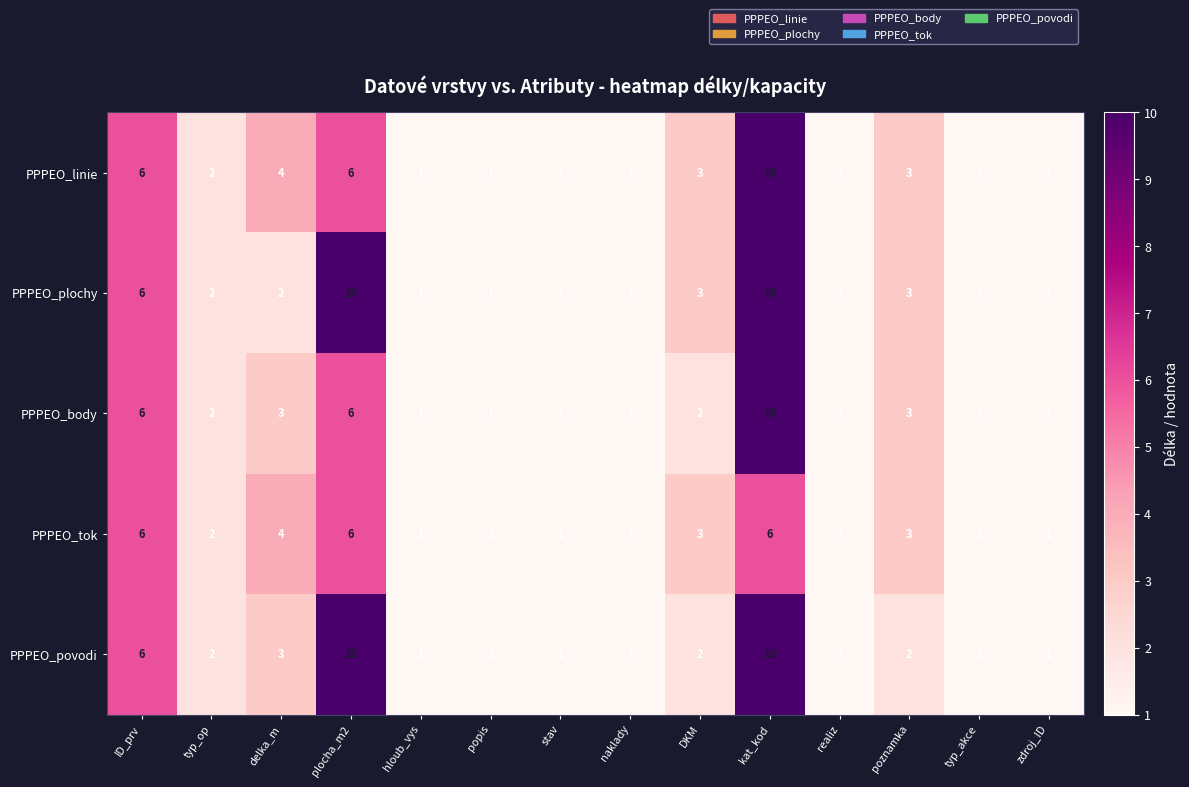

At which category is the sum across all series the highest?

kat_kod